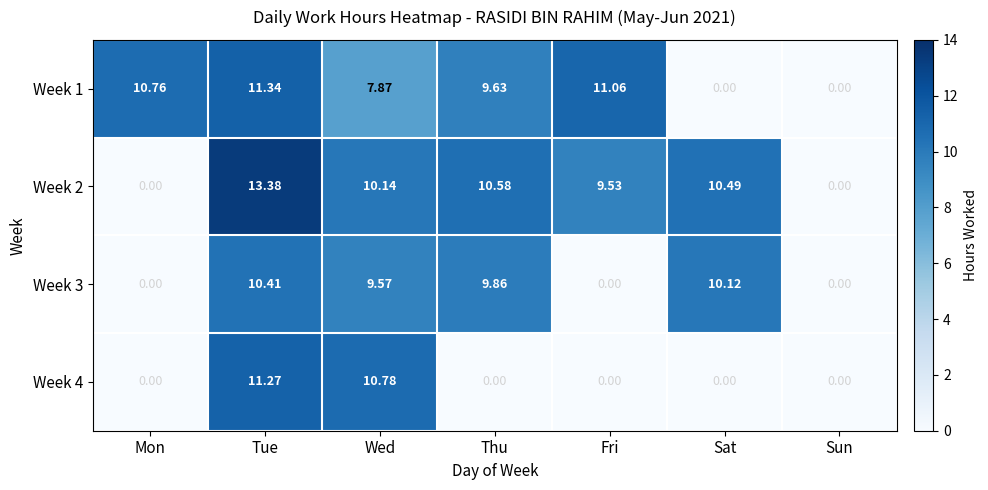

Where does the Week 2 series first go above 10?

Tue